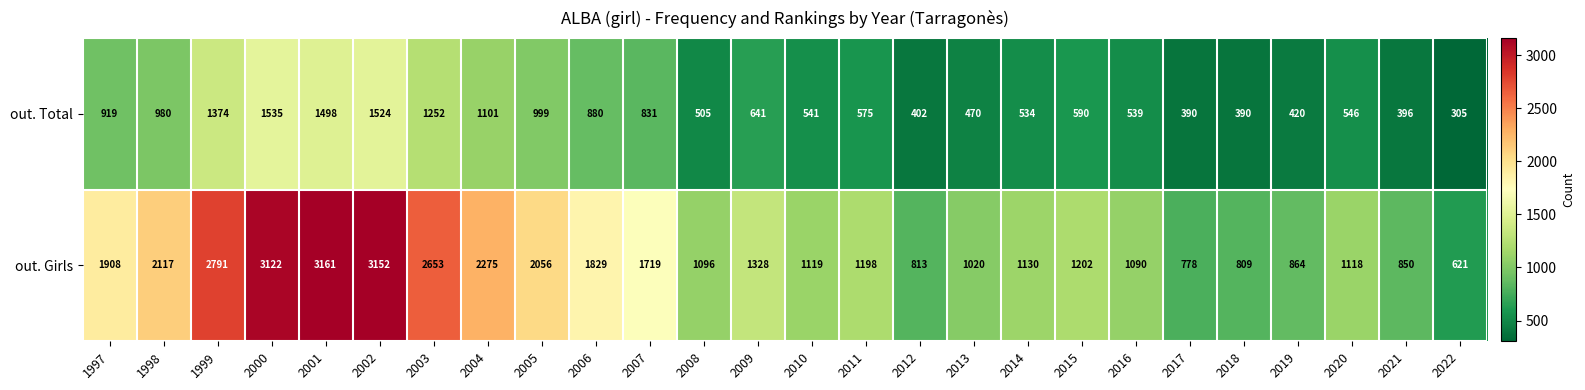

Rank the series at 2007 from highest to lowest value.

out. Girls, out. Total